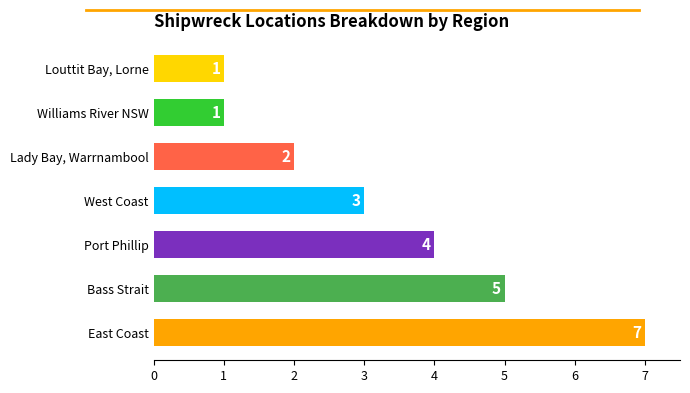

What is the difference between the maximum and second lowest values?

6